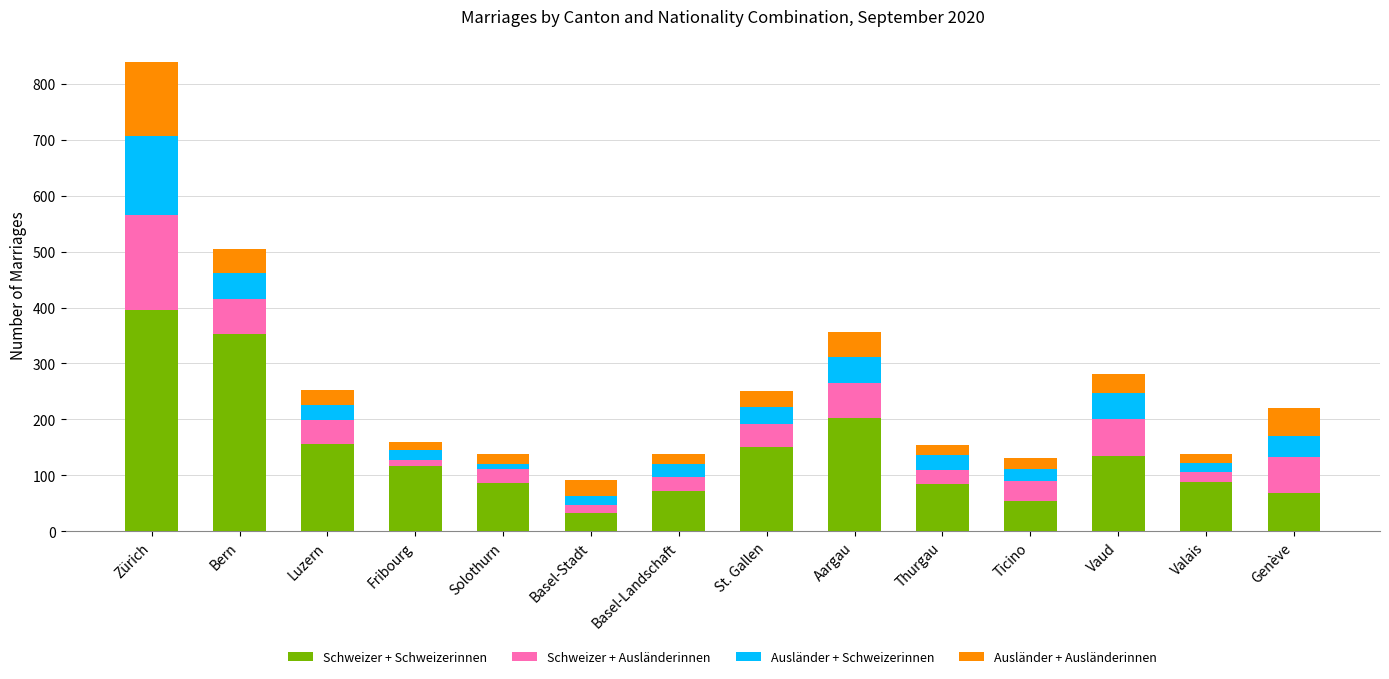

True or false: Schweizer + Schweizerinnen has a value of 156 at Luzern.

True